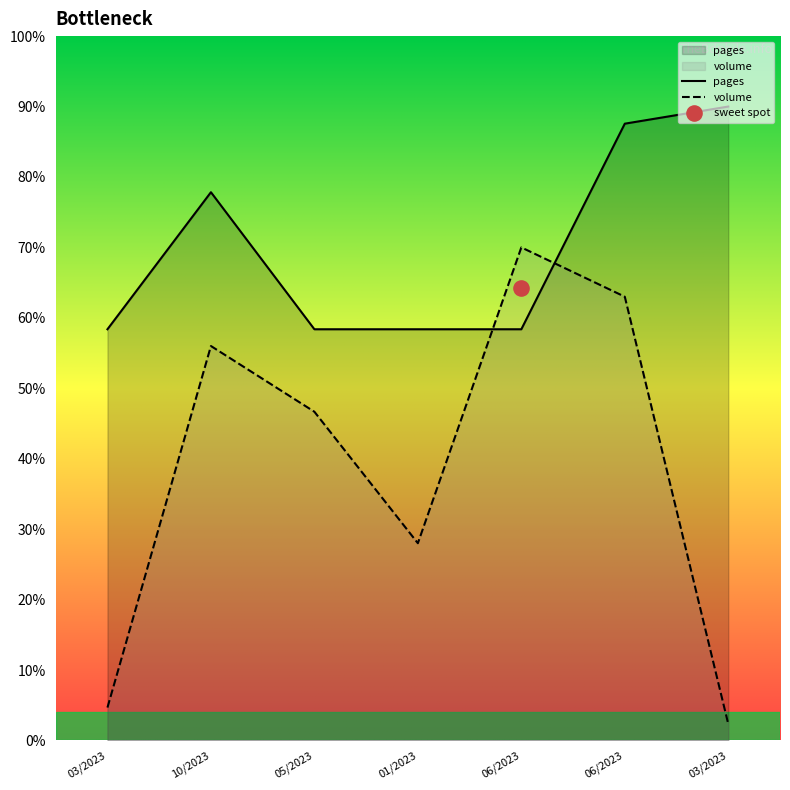

Which series has the largest Y range (max minus min)?

volume